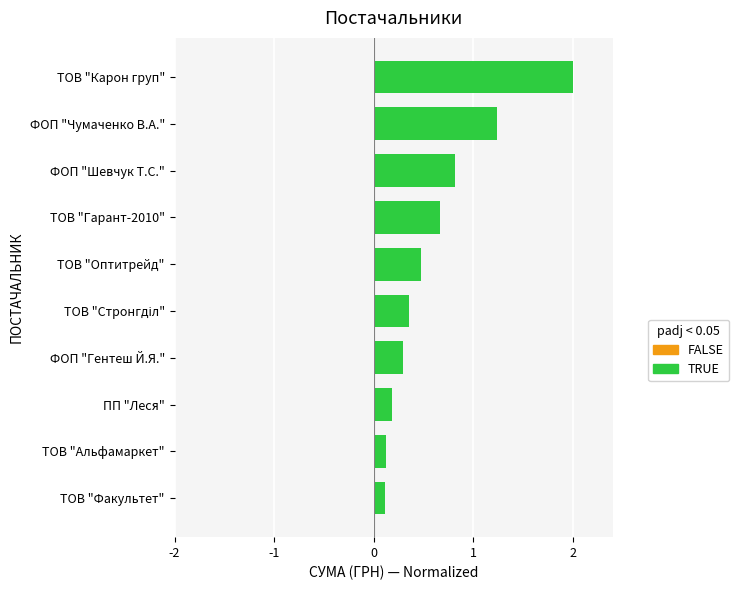

At which category does the chart reach its peak across all series?

ТОВ "Карон груп"